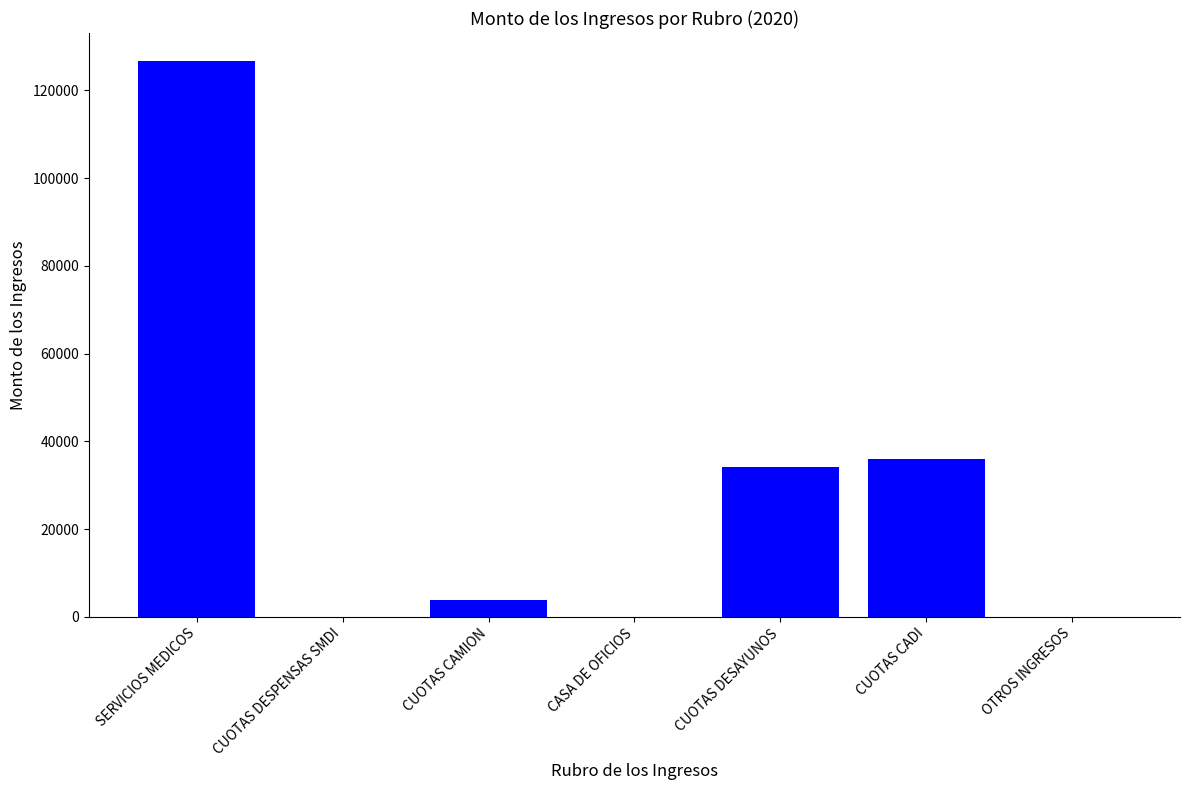

Read the value at CUOTAS CAMION.

3766.0